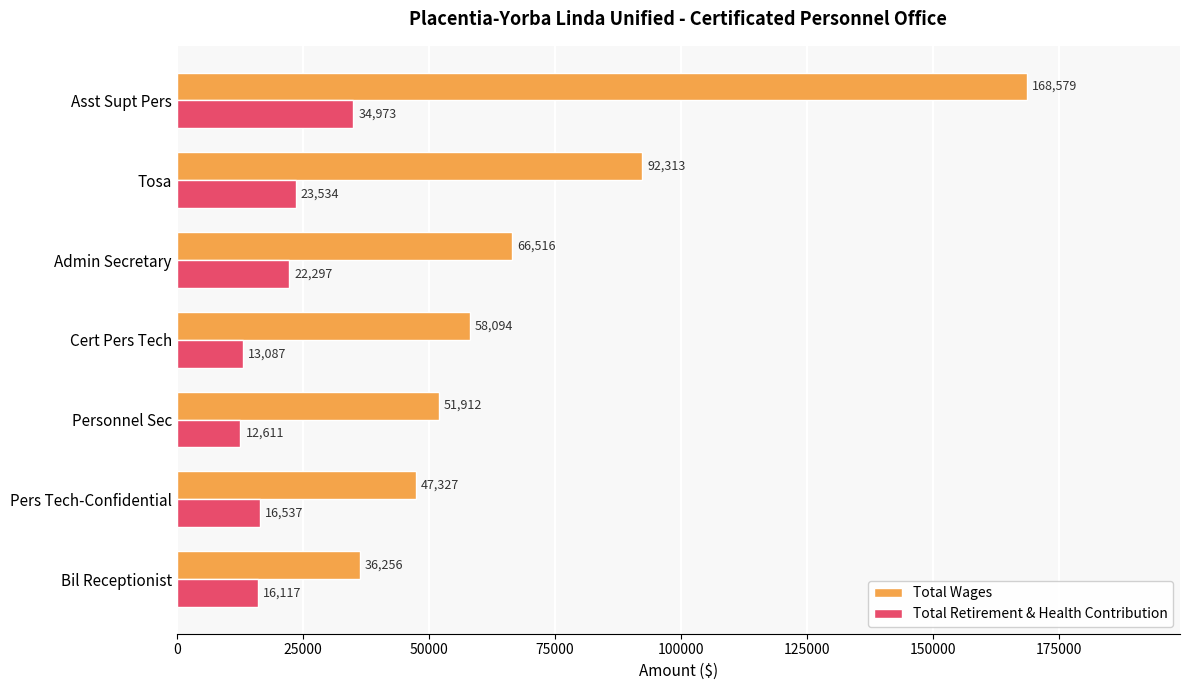

What is the difference between the second highest and second lowest values in the Total Retirement & Health Contribution series?

10447